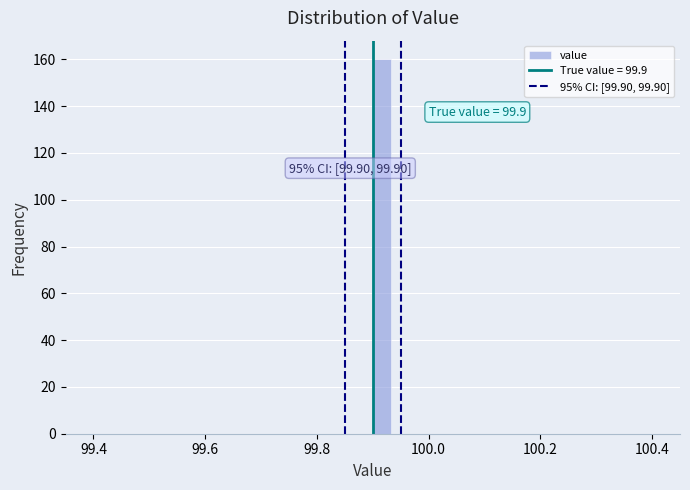

Around what value on the x-axis is the tallest bar? Give the approximate position of its centre, as read against the axis.

99.92